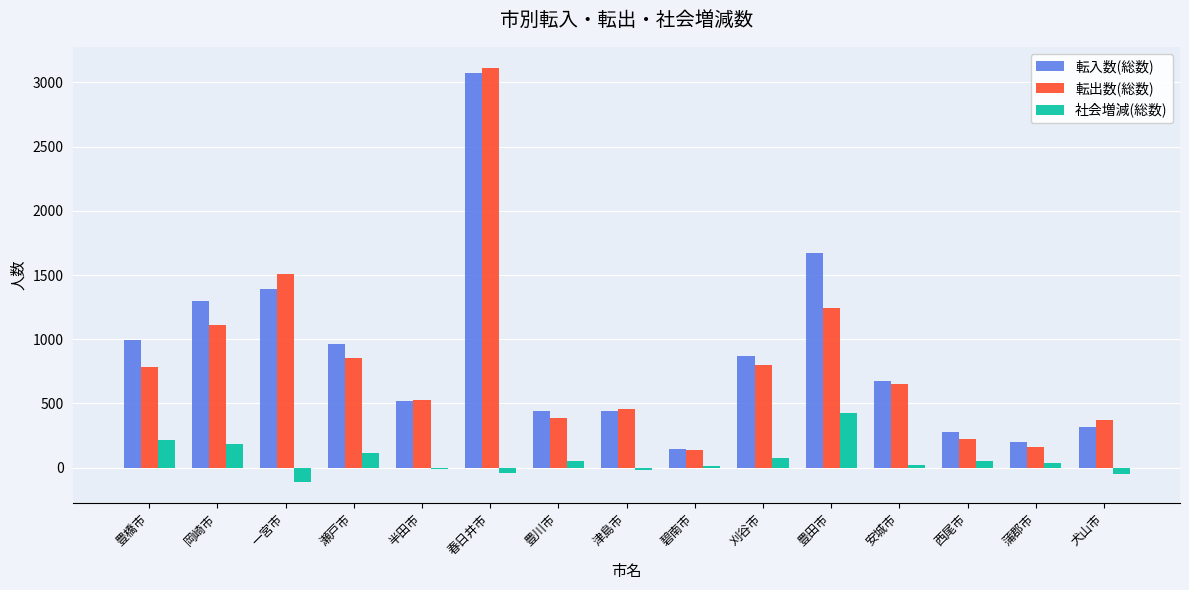

Between 豊橋市 and 春日井市, which series saw the biggest shift?

転出数(総数)